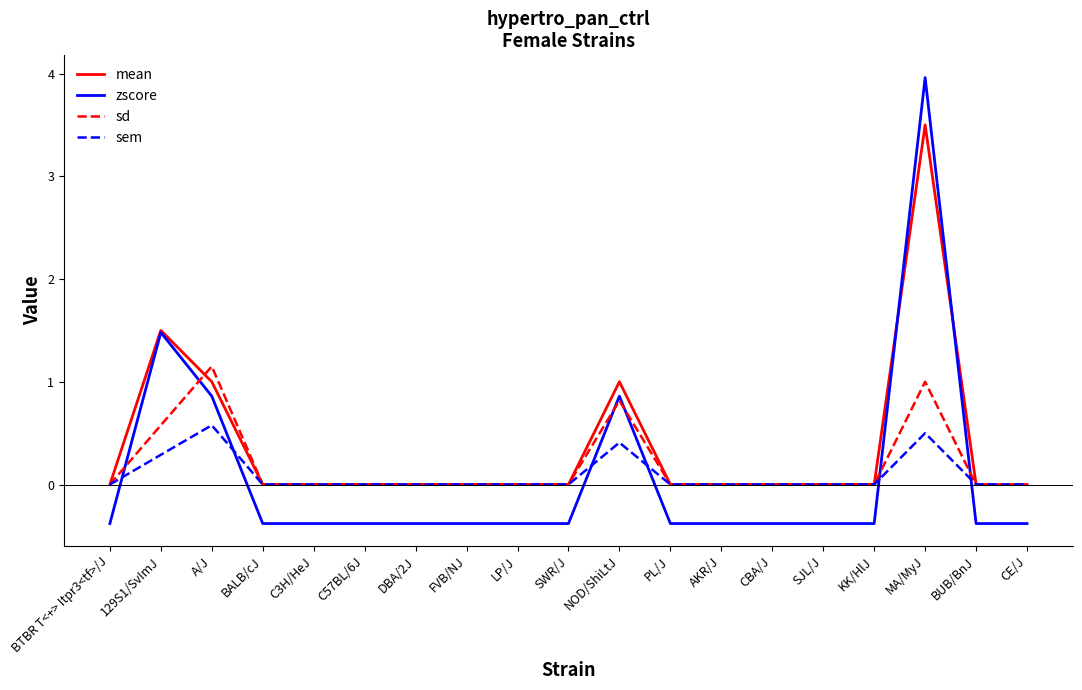

At which label does zscore first exceed 0?

129S1/SvImJ